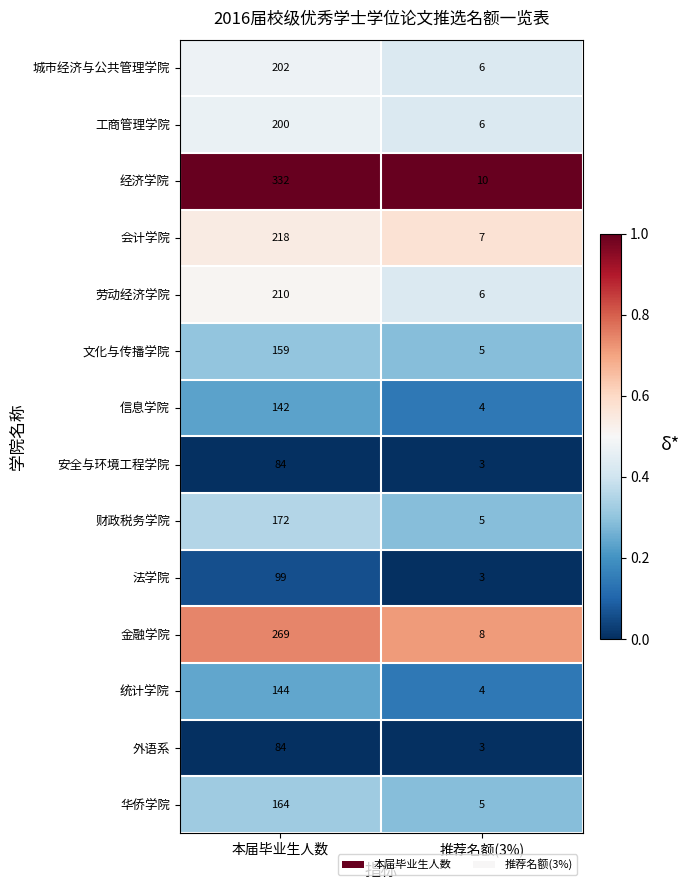

True or false: 文化与传播学院 has a value of 159 at 本届毕业生人数.

True